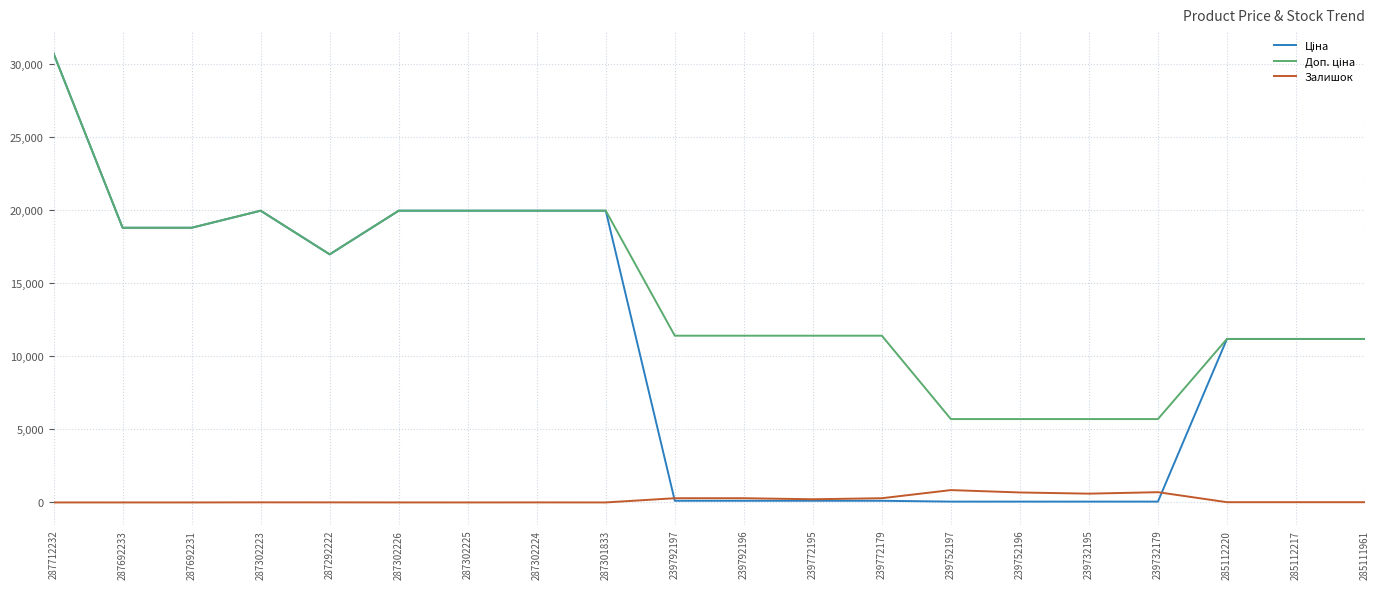

What is the maximum value shown in the chart?

30717.1